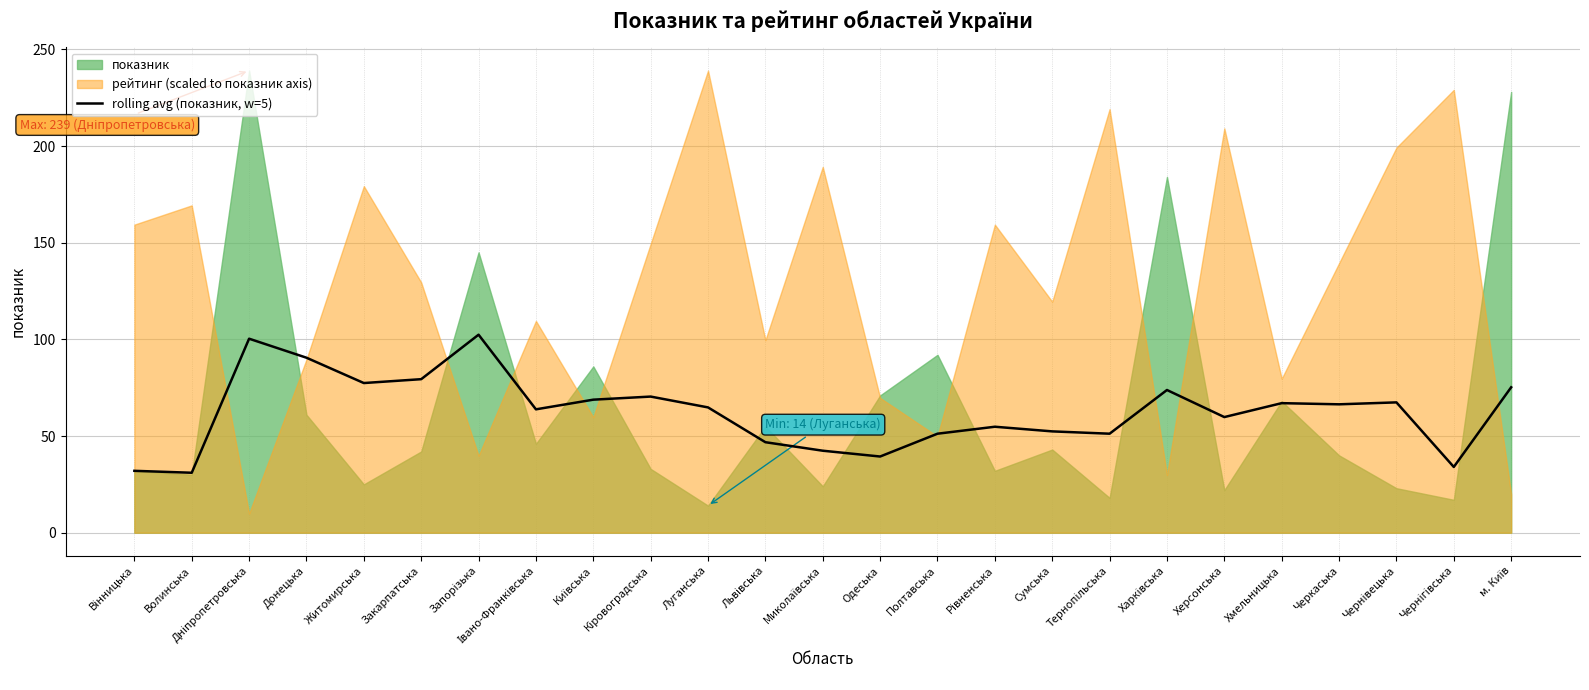

What is the value of the 1st point from the left?

32.0